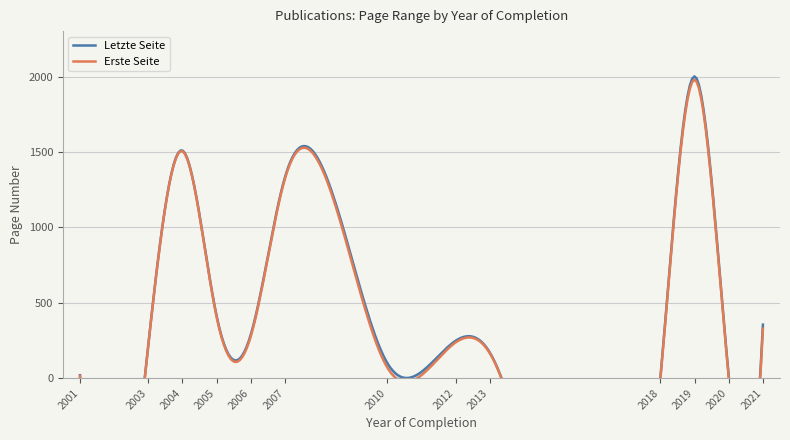

Does the chart have visible grid lines?

Yes